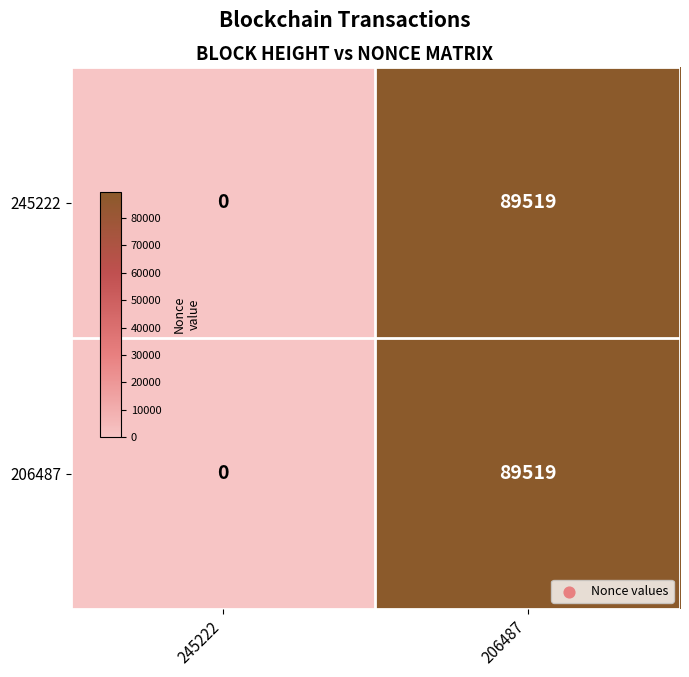

The 245222 series shows 51596 at 245222. True or false?

False